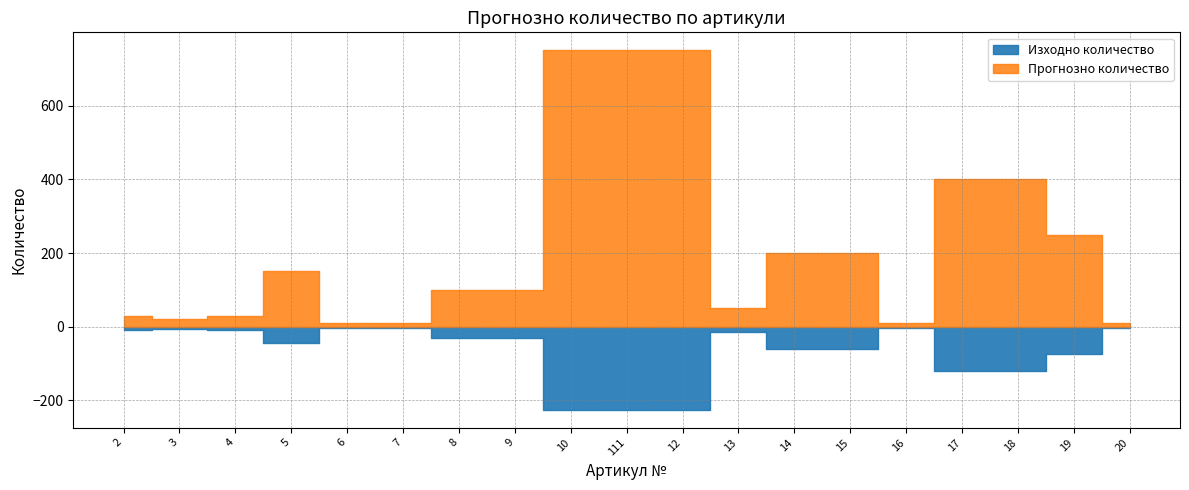

The value at 4 is 41. True or false?

False